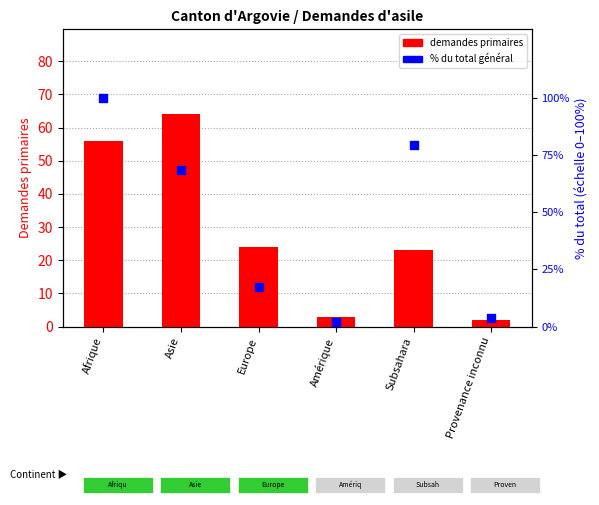

What are all the series names shown in the legend?

Demandes primaires, % du total